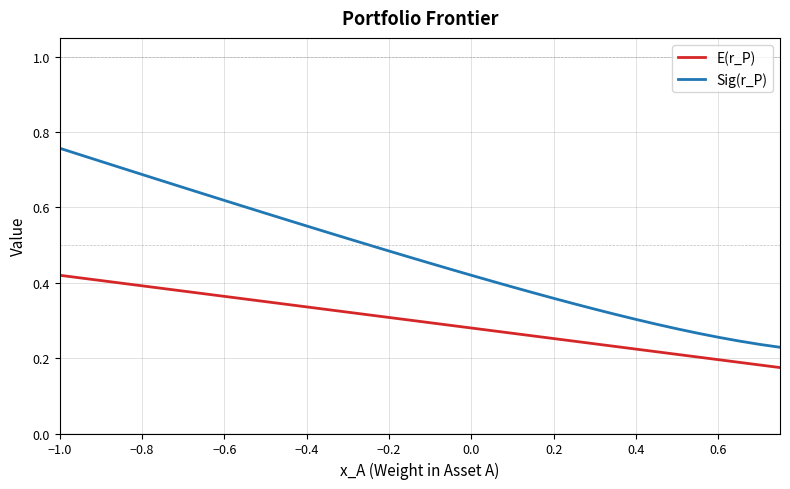

What are all the series names shown in the legend?

E(r_P), Sig(r_P)